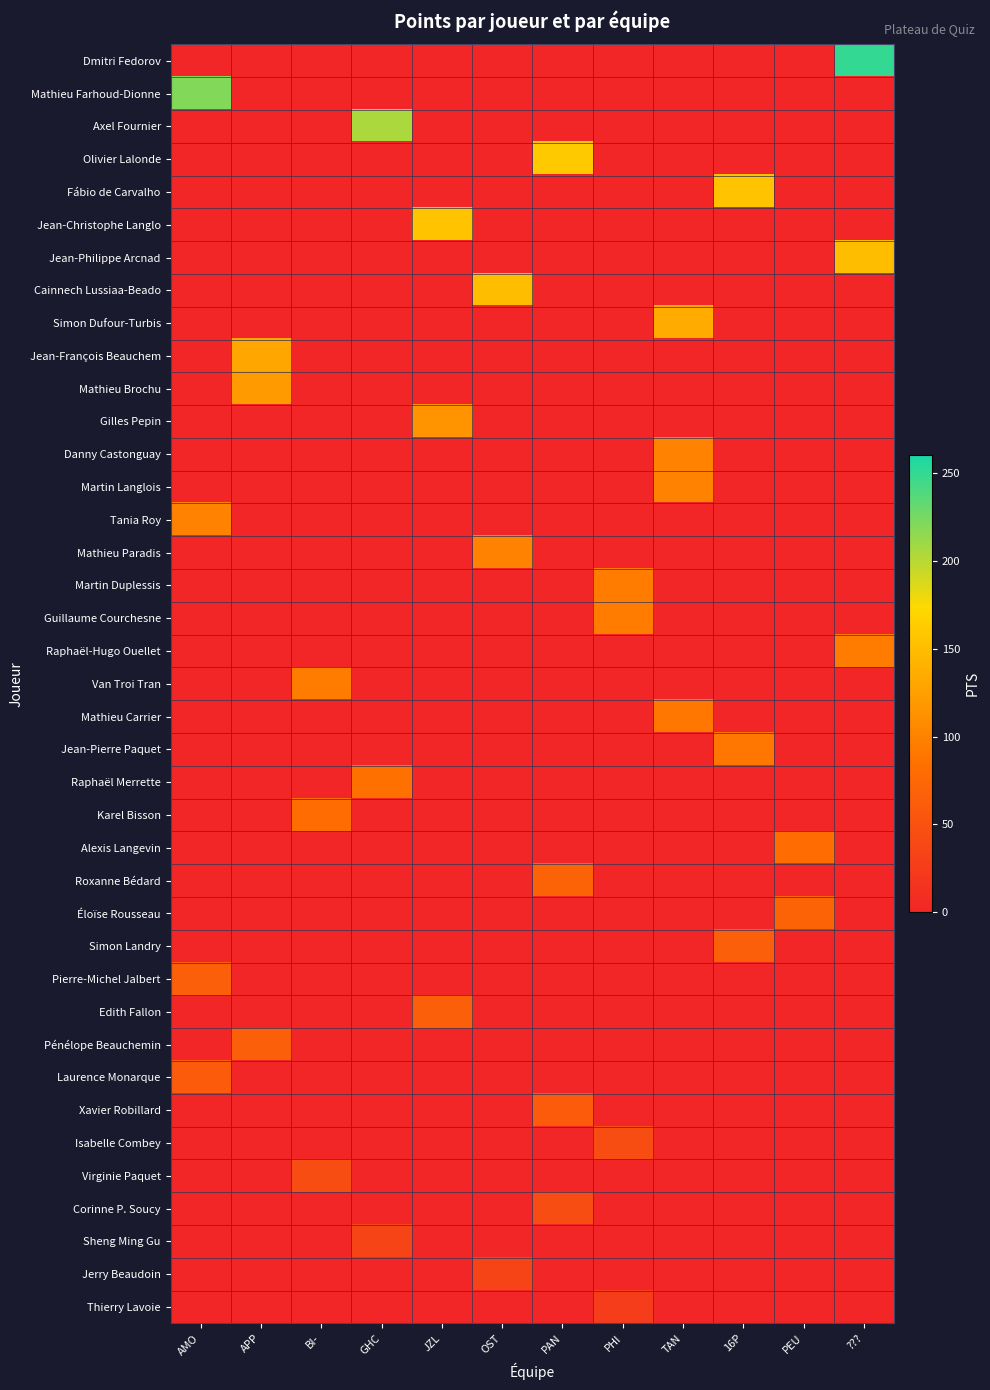

Which series has the largest total across all categories?

Dmitri Fedorov